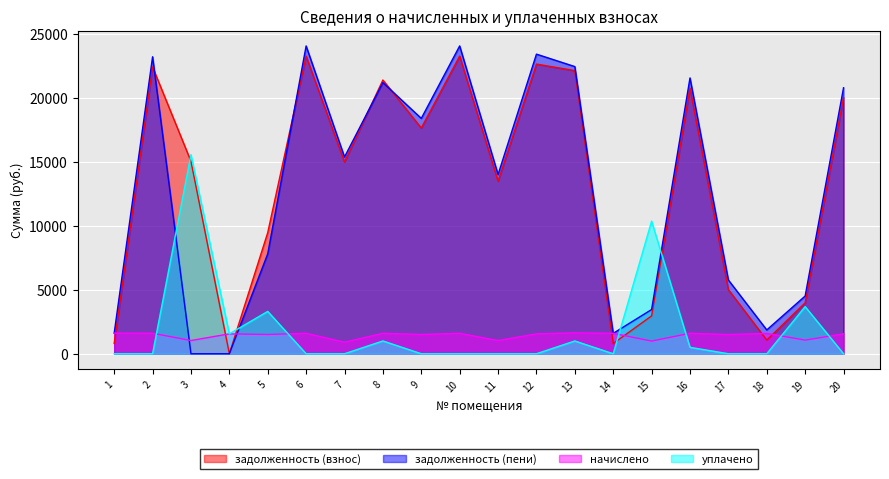

Reading right to left, extract all data points from this chart.

задолженность (взнос): 20=20020.0	19=3980.4	18=1068.6	17=5012.3	16=20766.6	15=2960.7	14=798.6	13=22135.7	12=22648.0	11=13495.3	10=23268.6	9=17649.3	8=21402.6	7=14995.3	6=23268.6	5=9472.3	4=0.0	3=15047.0	2=22420.3	1=807.2
задолженность (пени): 20=20797.9	19=4513.2	18=1862.5	17=5765.3	16=21565.8	15=3456.2	14=1597.8	13=22452.6	12=23425.9	11=14010.4	10=24067.8	9=18402.3	8=21201.8	7=15382.9	6=24067.8	5=7815.3	4=0.0	3=0.0	2=23221.3	1=1615.3
начислено: 20=1555.8	19=1065.6	18=1587.7	17=1506.1	16=1598.4	15=991.0	14=1598.4	13=1633.9	12=1555.8	11=1030.1	10=1598.4	9=1506.1	8=1598.4	7=902.6	6=1598.4	5=1506.1	4=1555.8	3=1033.6	2=1601.9	1=1616.2
уплачено: 20=0.0	19=3683.0	18=0.0	17=0.0	16=502.0	15=10369.5	14=0.0	13=1000.0	12=0.0	11=0.0	10=0.0	9=0.0	8=1000.0	7=0.0	6=0.0	5=3310.0	4=1556.0	3=15565.0	2=0.0	1=0.0